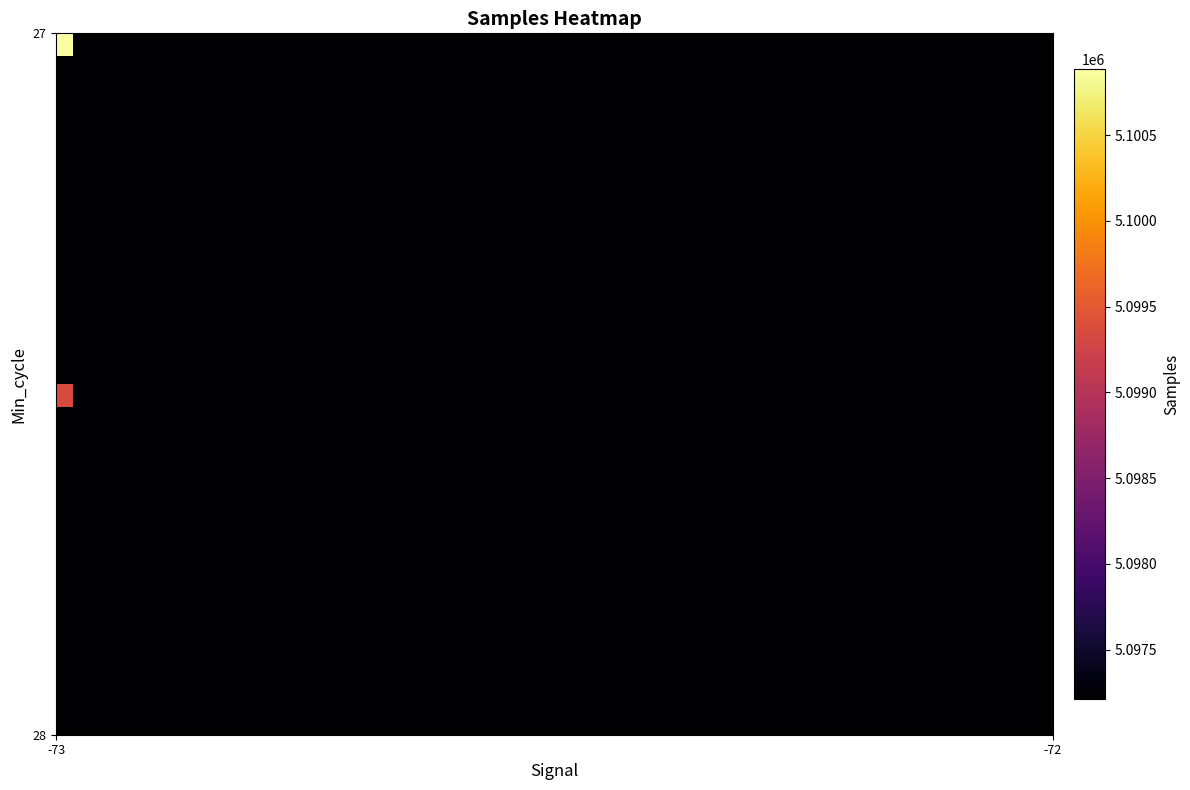

The val_vals series shows 7222948 at 12. True or false?

False